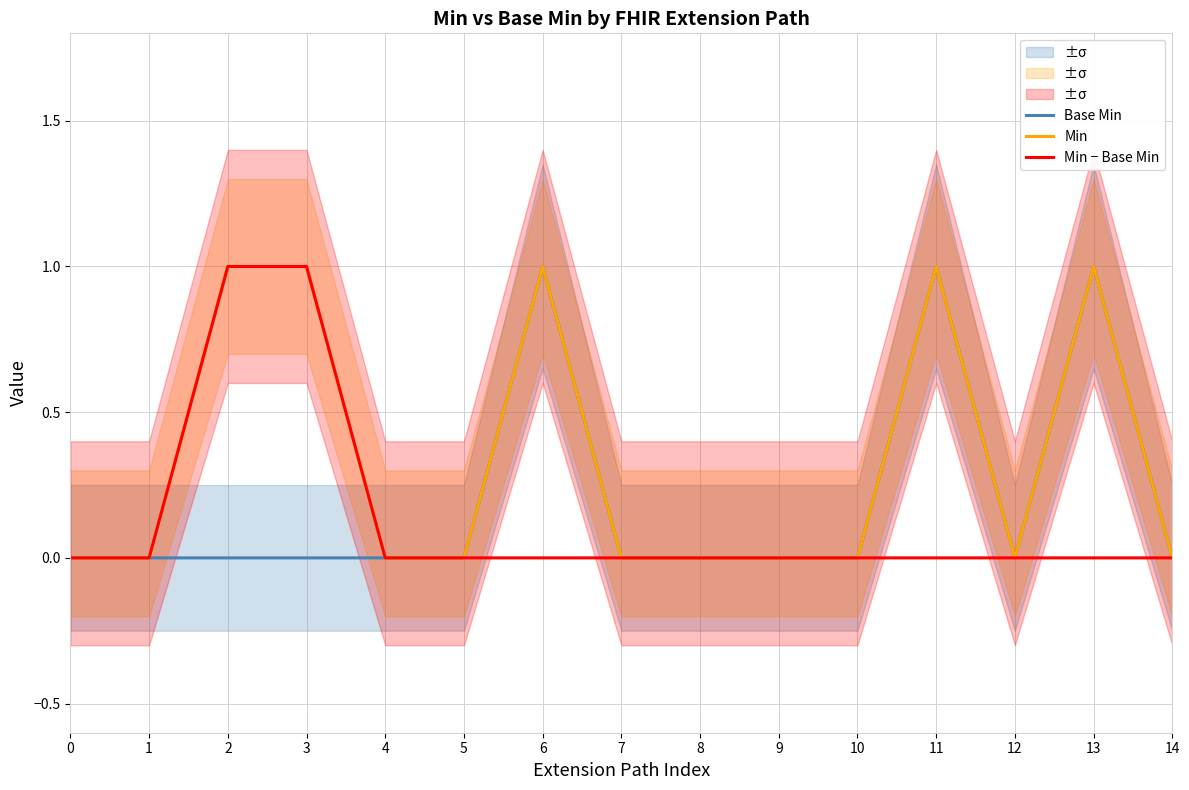

At which category is the sum across all series the highest?

2